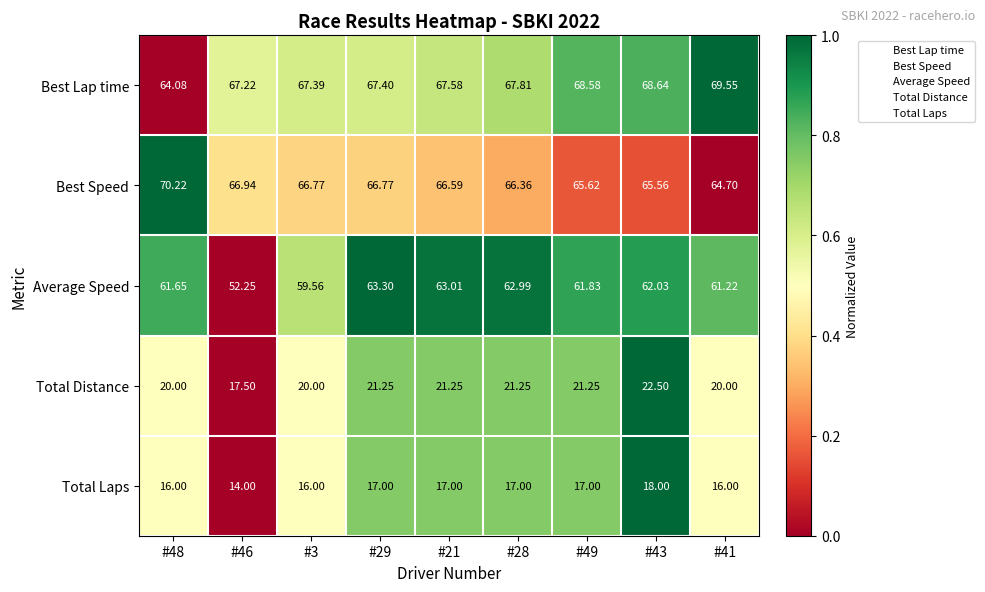

What is the greatest value displayed?

70.2